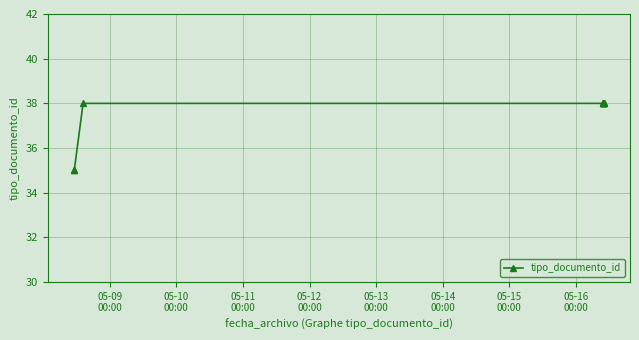

What is the value of the 6th point from the left?

38